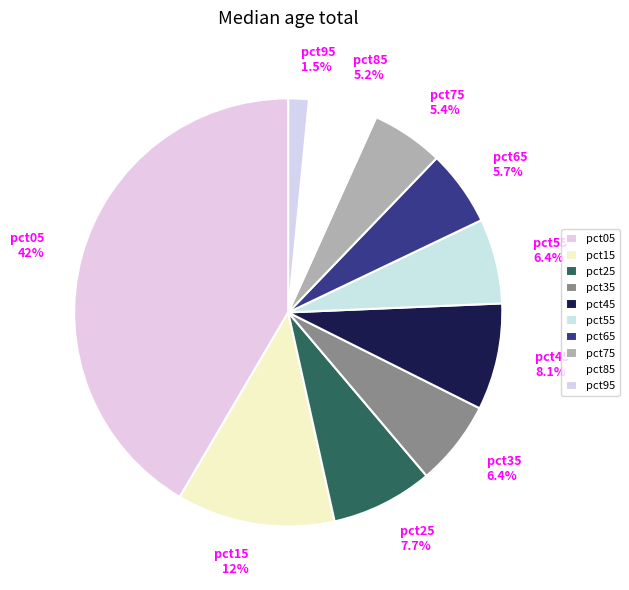

To the nearest percent, what percentage of the pie is pct65?

6%